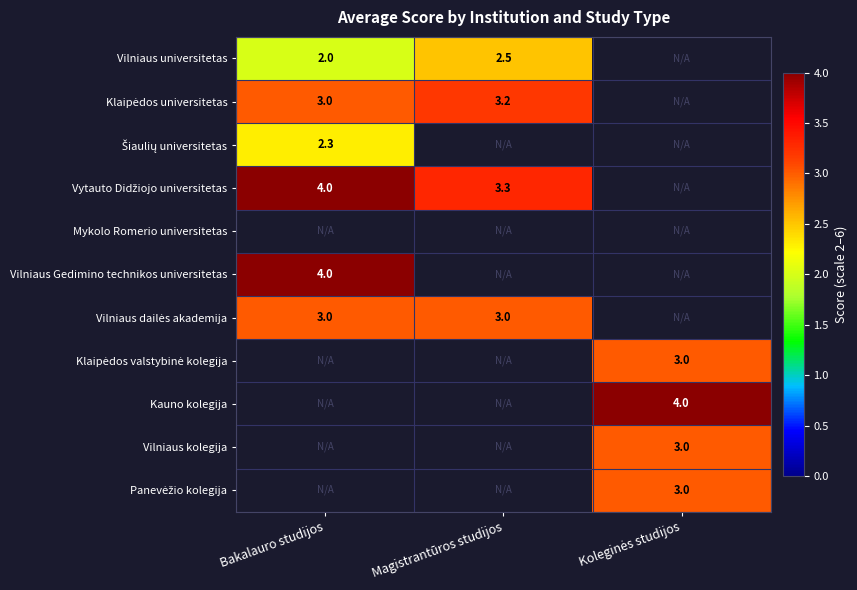

Where is Vilniaus Gedimino technikos universitetas nearest to the value 4?

Bakalauro studijos